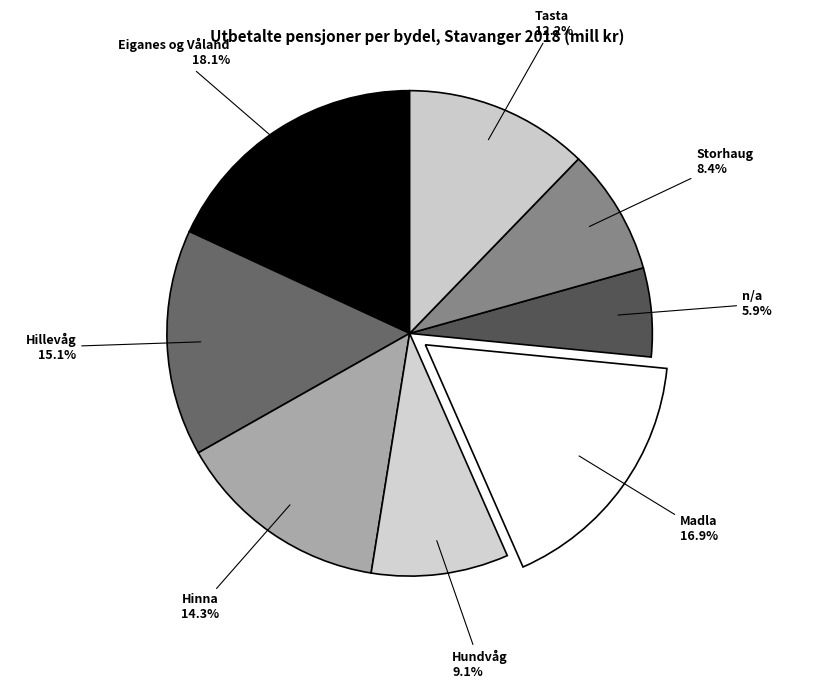

What percentage is NOT represented by Hundvåg?

90.9%